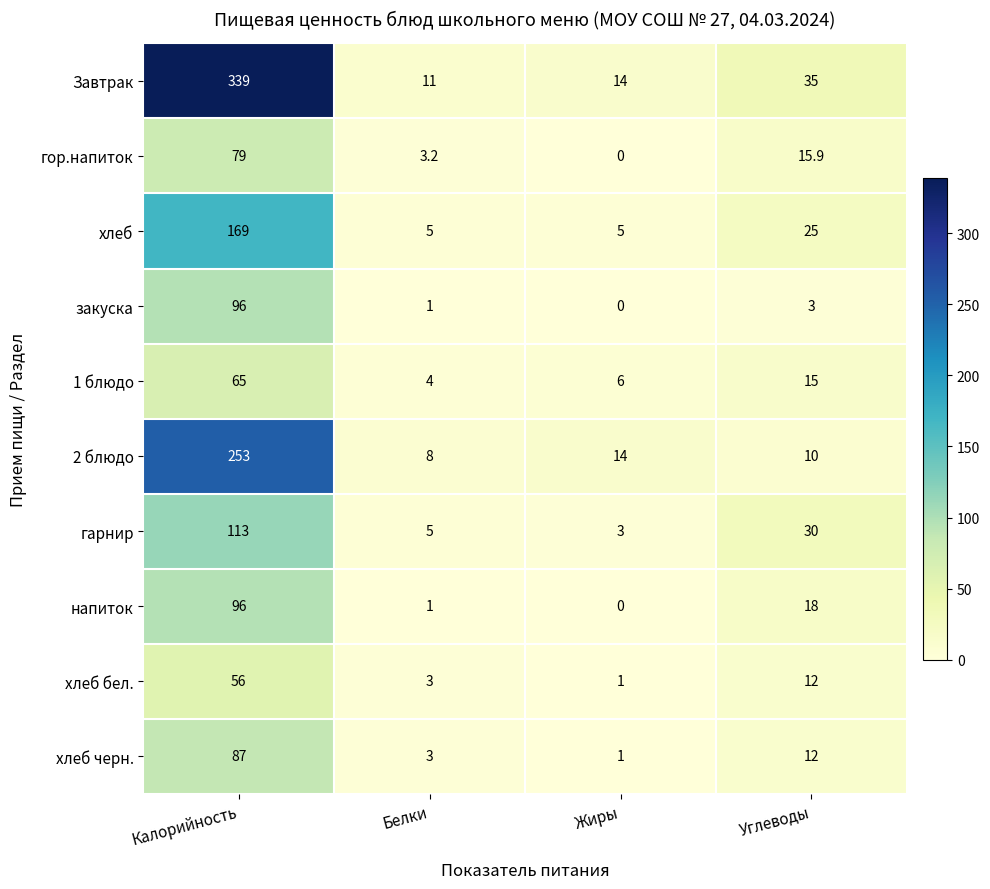

Is it true that закуска equals 96.0 at Калорийность?

True